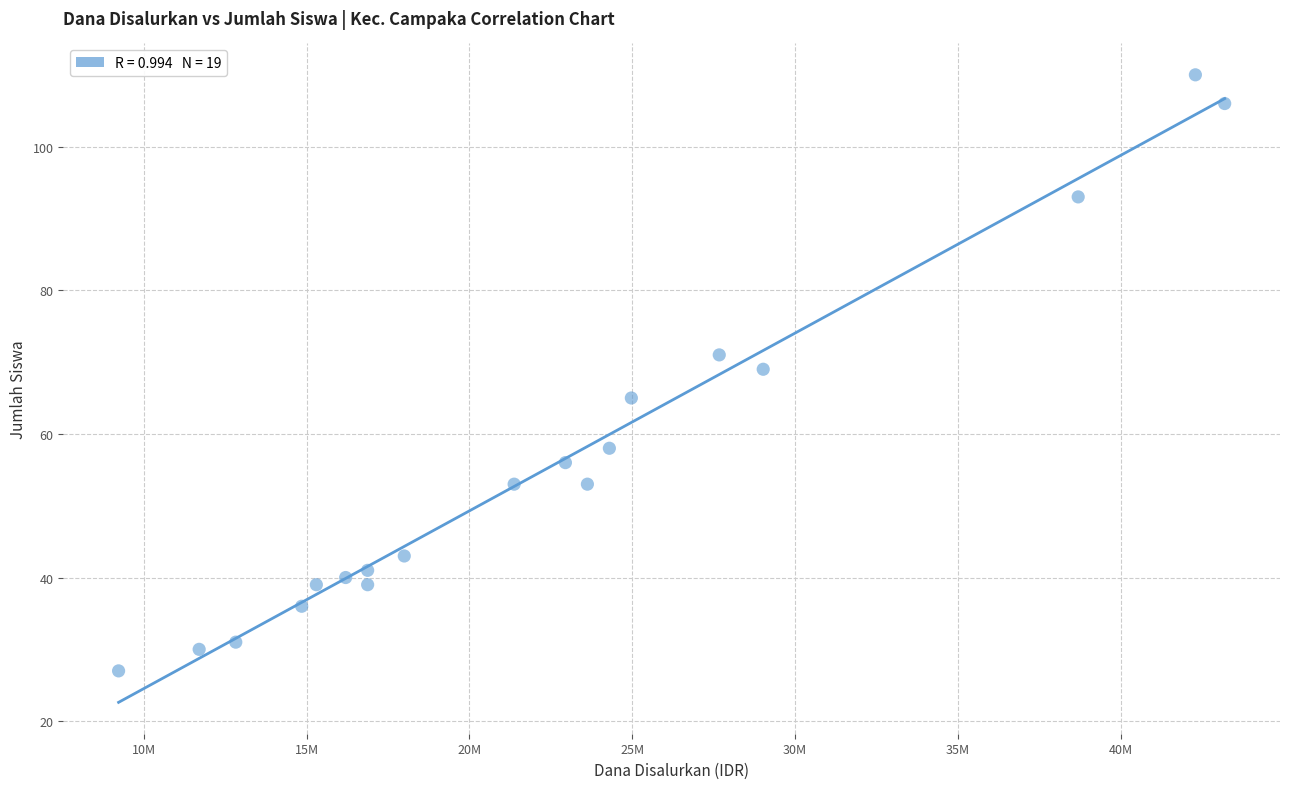

What Y value in the scatter plot is closest to 68?

69